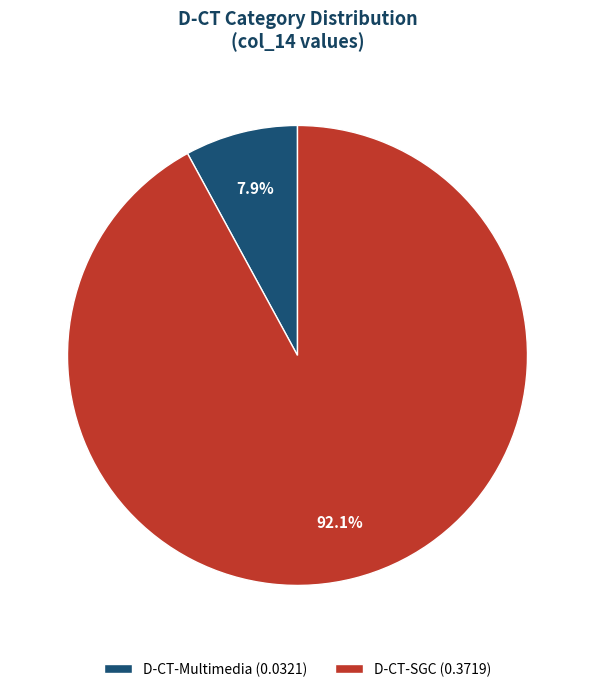

Does any single category account for the majority?

Yes